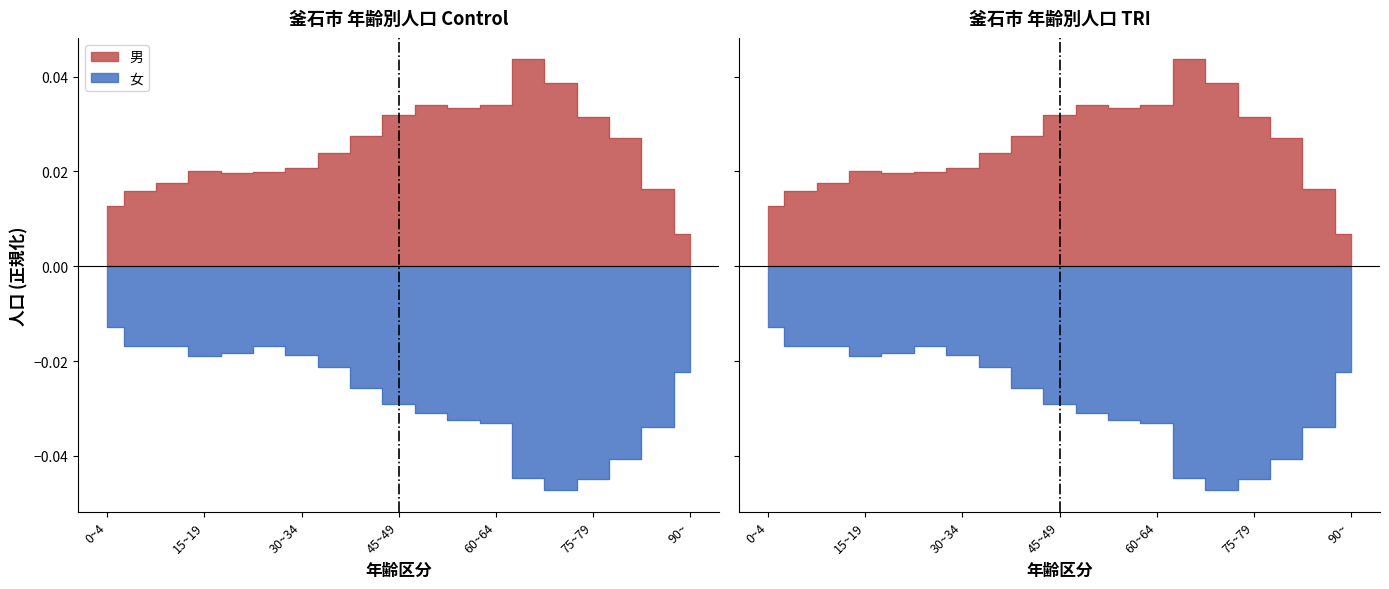

At how many categories does at least one series exceed 0?

19